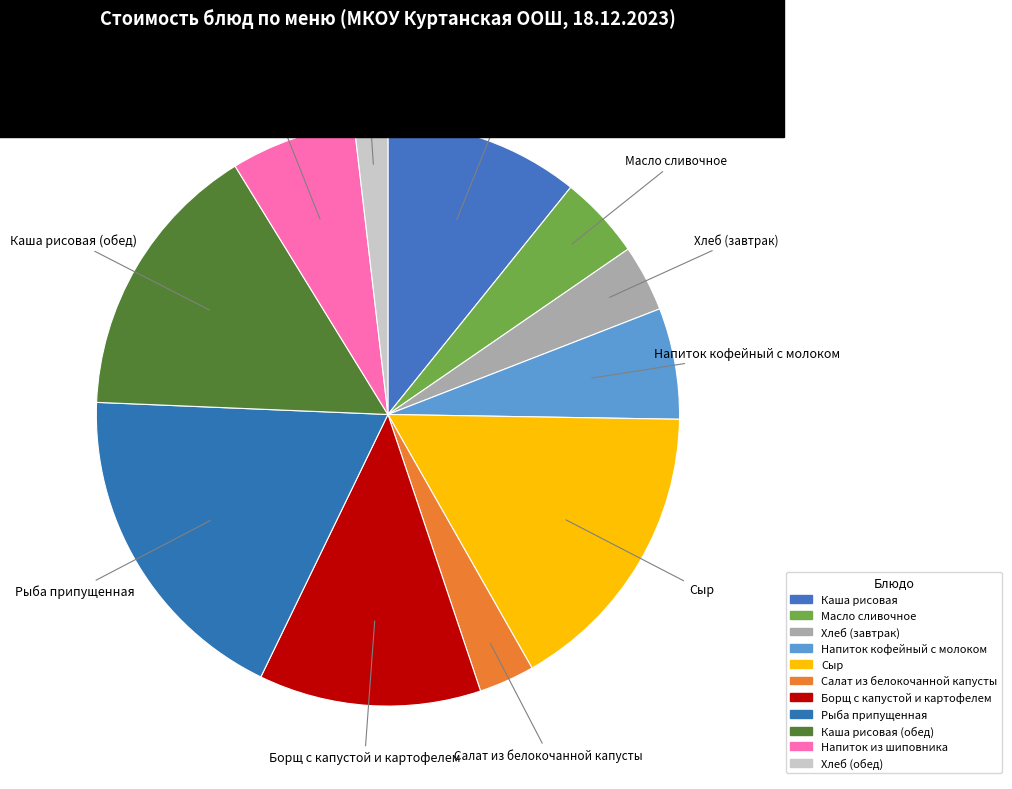

Which category has the smallest portion of the pie?

Хлеб (обед)